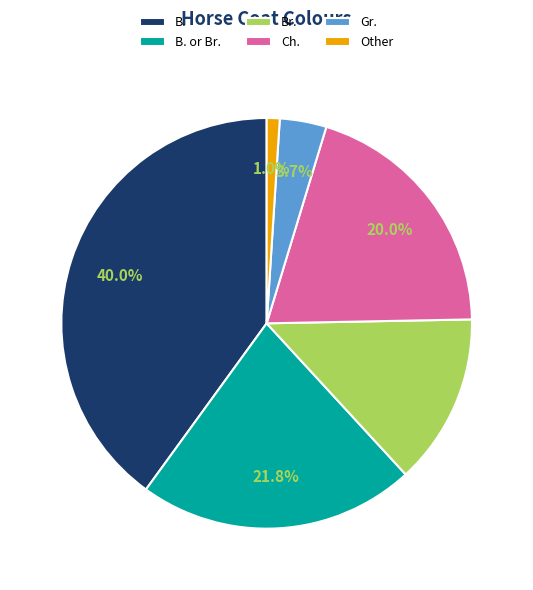

How much of the chart is everything except Other?

99.0%